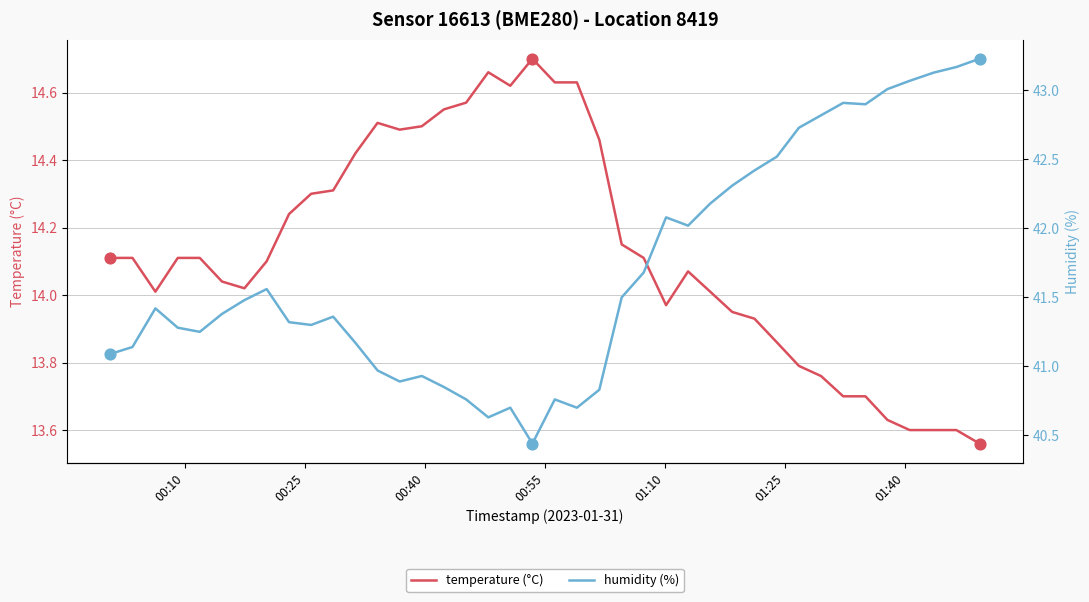

Which series has the widest spread of Y values?

humidity (%)